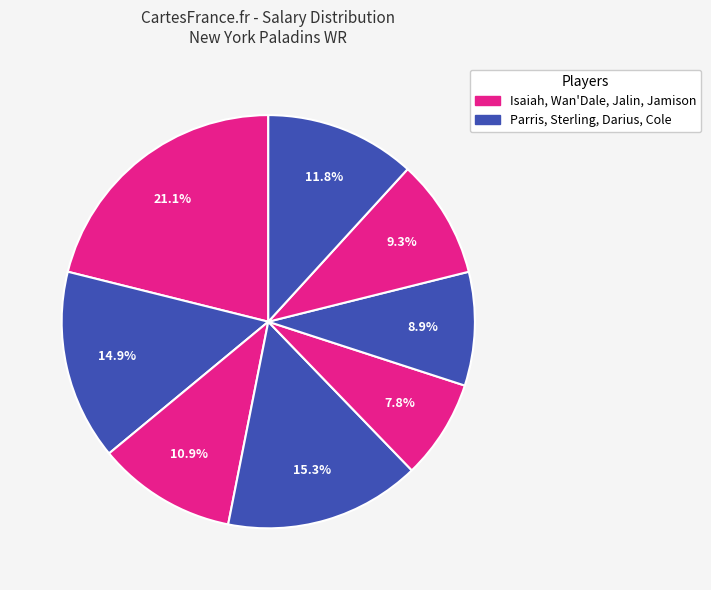

Count the number of slices in the pie.

8